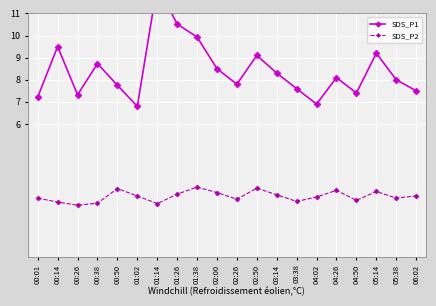

Which label corresponds to the smallest value in the chart?

00:26